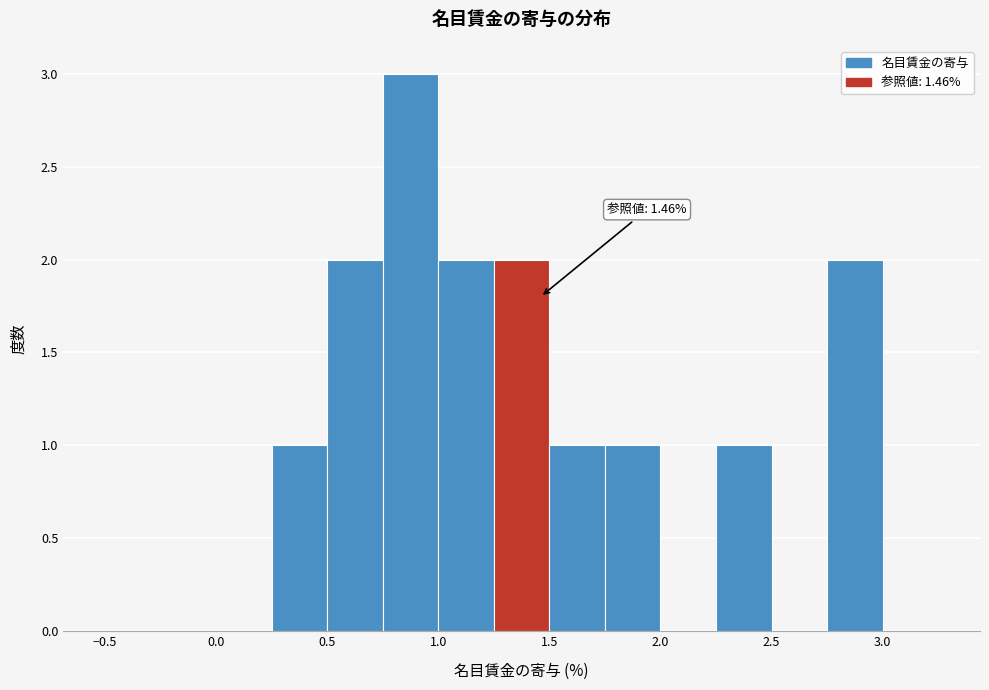

Over which range of the x-axis is the bar tallest?

0.75 to 1.00